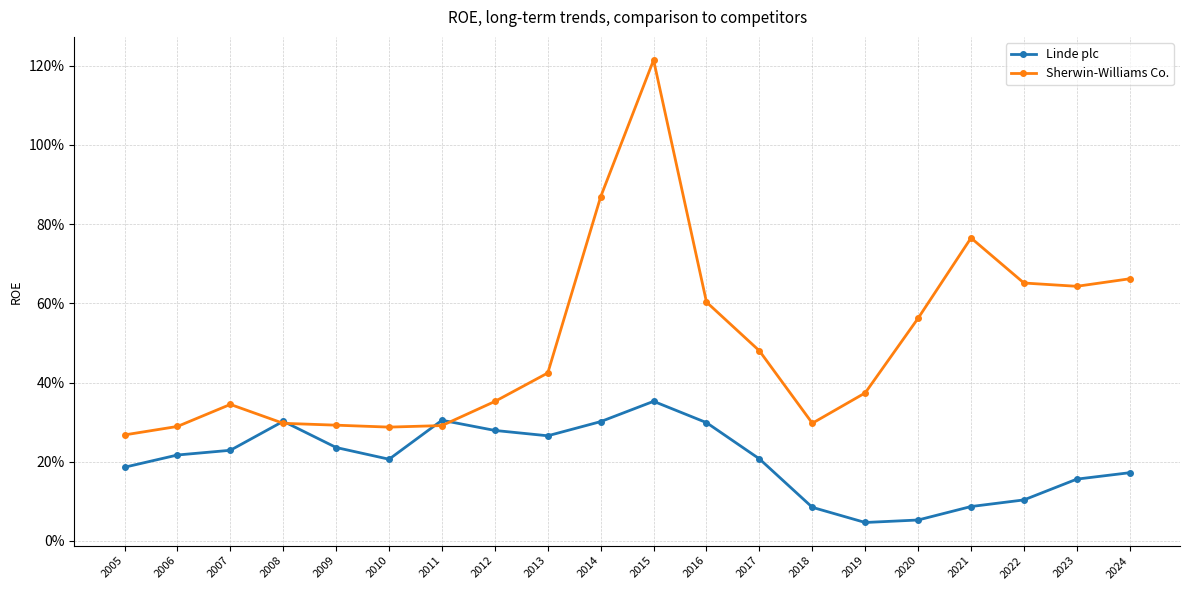

Which series changed the most between 2011 and 2015?

Sherwin-Williams Co.